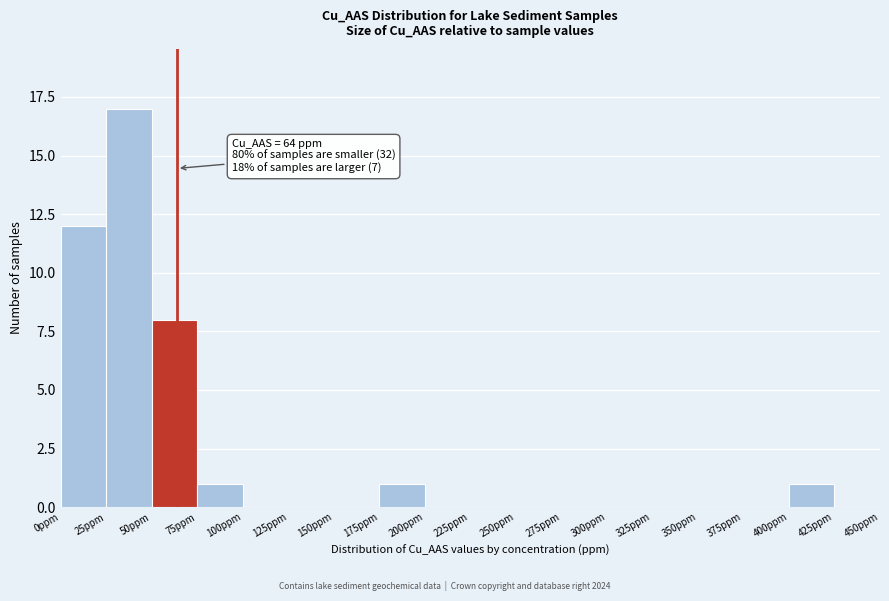

Which range on the x-axis has the tallest bar?

25 to 50